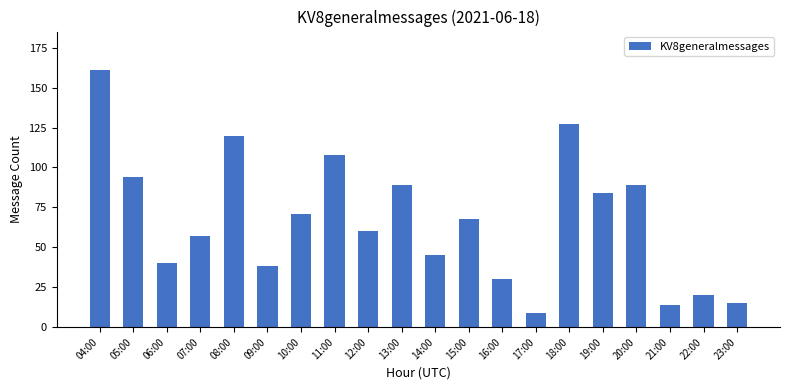

What is the difference between the maximum and minimum values?

152